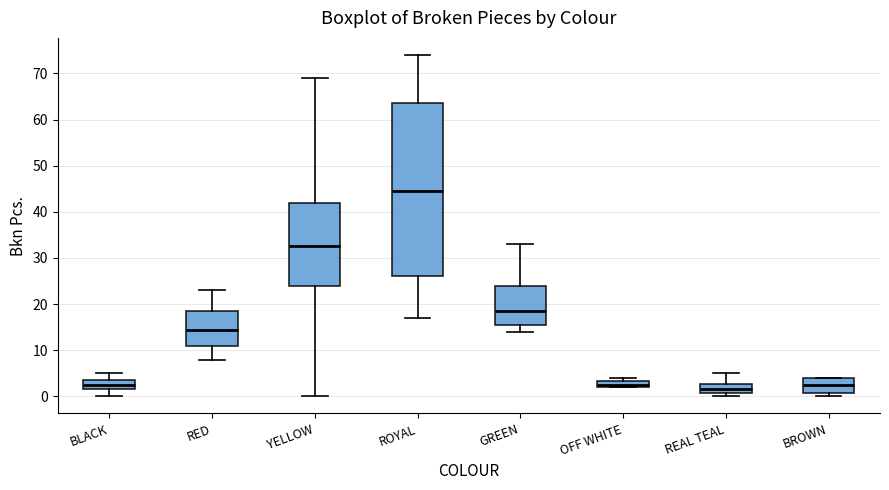

Which box is the tallest, from its lower edge to its upper edge?

ROYAL